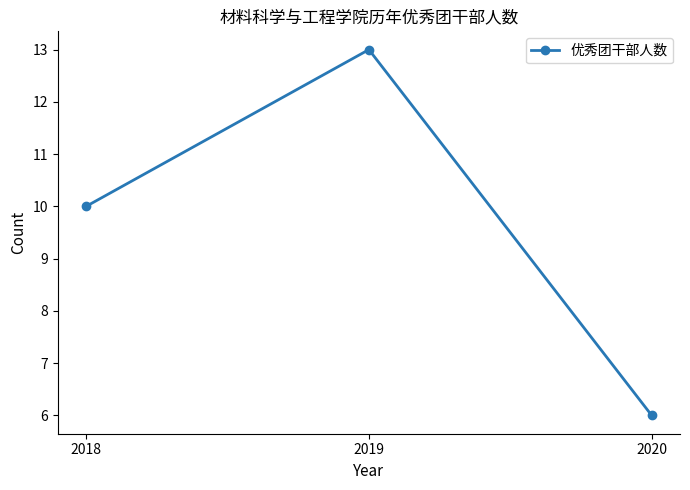

How many values are between 6 and 13?

3